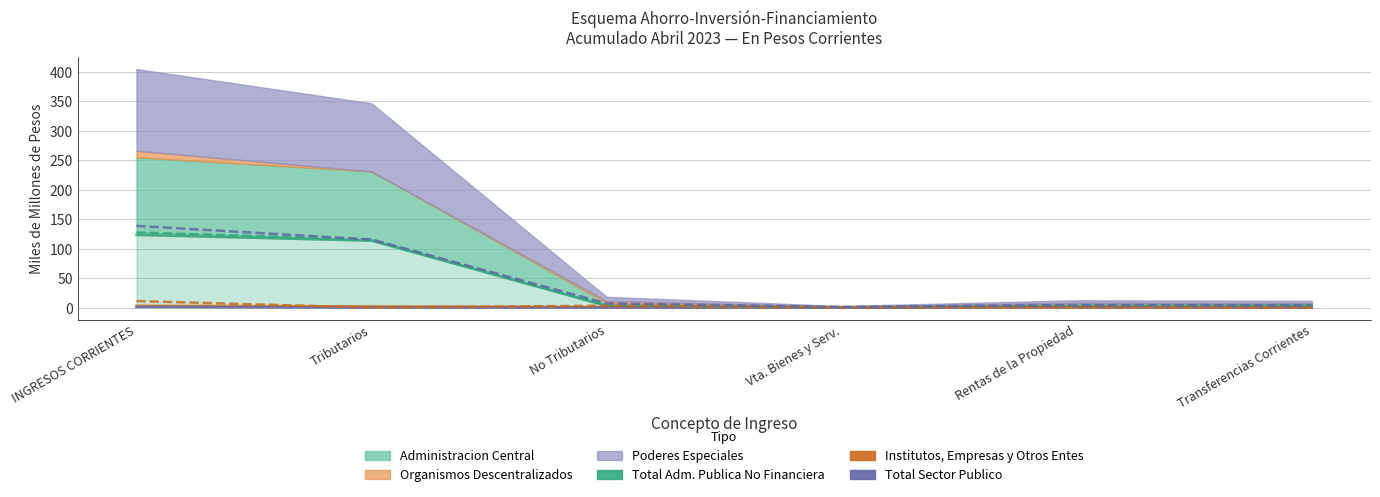

True or false: Poderes Especiales has a value of -0.7 at Tributarios.

False